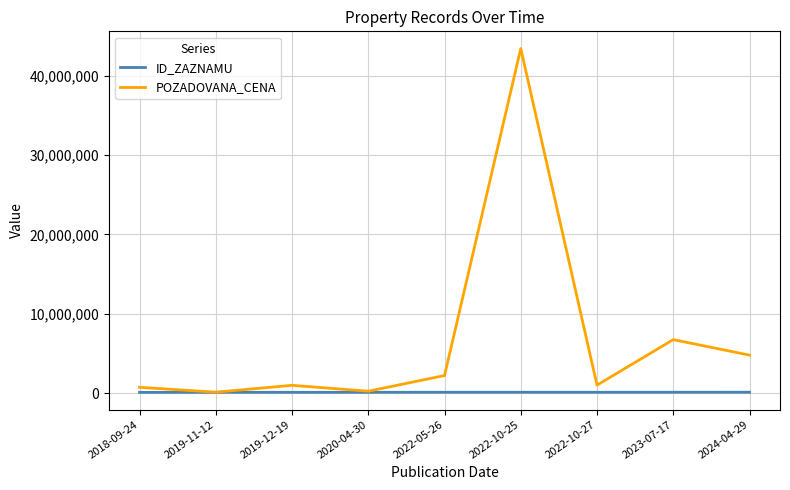

Between 2019-11-12 and 2023-07-17, which series saw the biggest shift?

POZADOVANA_CENA